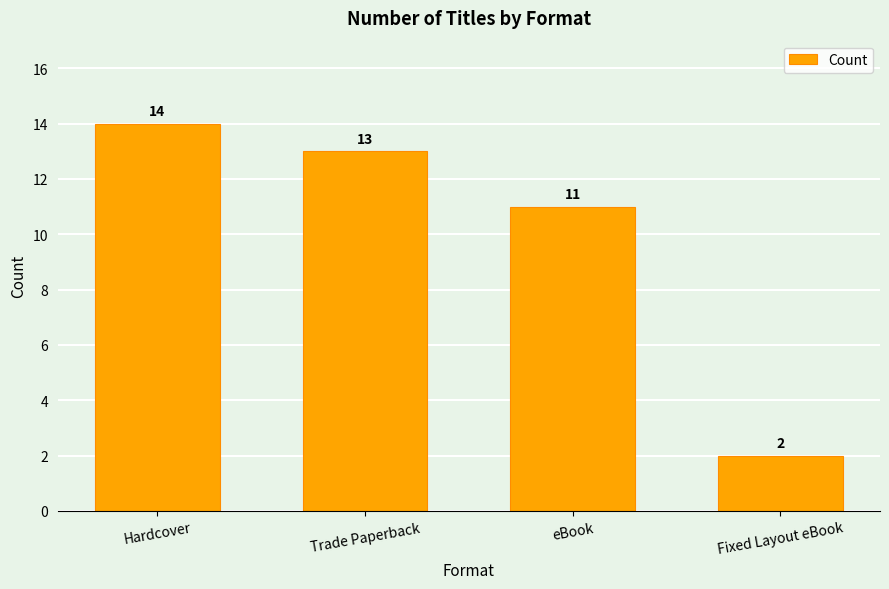

Rank the categories by value from highest to lowest.

Hardcover, Trade Paperback, eBook, Fixed Layout eBook